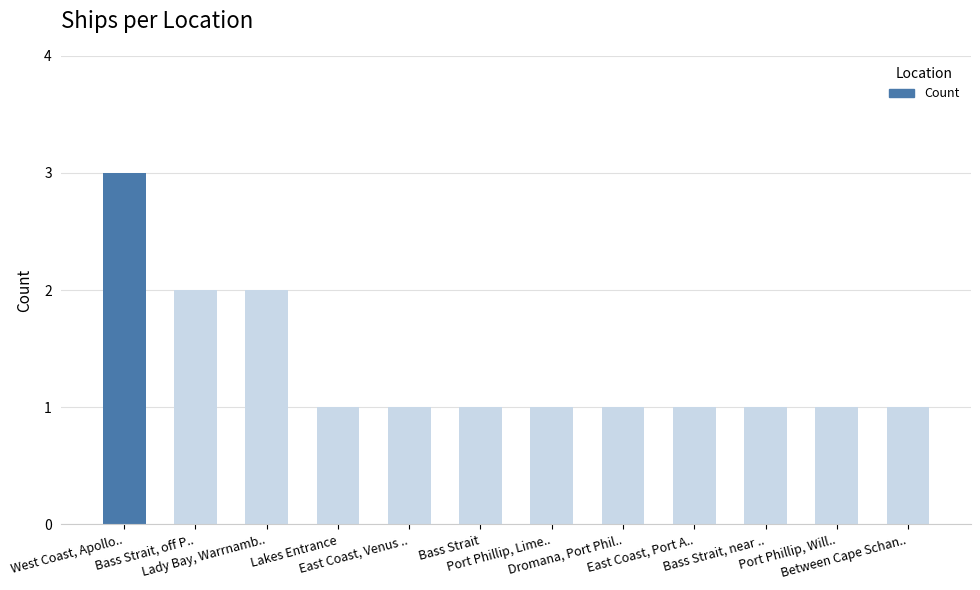

How many values are between 1 and 2?

11